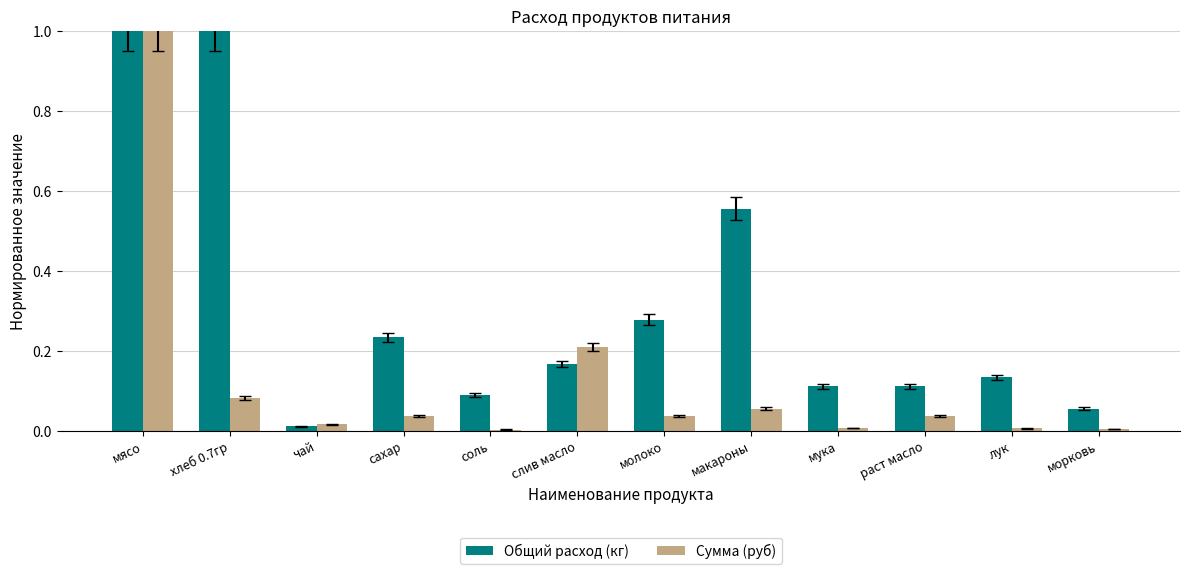

Which category has the lowest value in the Общий расход (кг) series?

чай